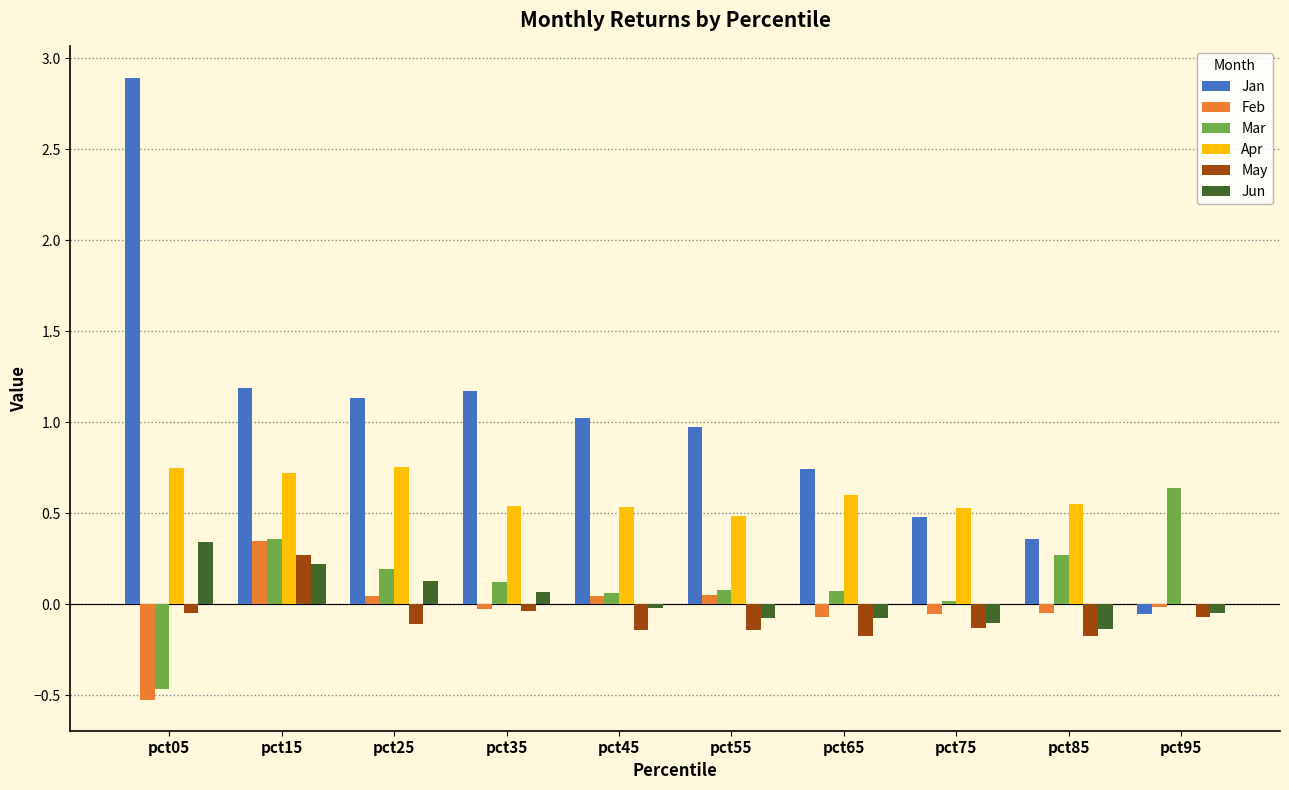

Between pct05 and pct45, which series saw the biggest shift?

Jan